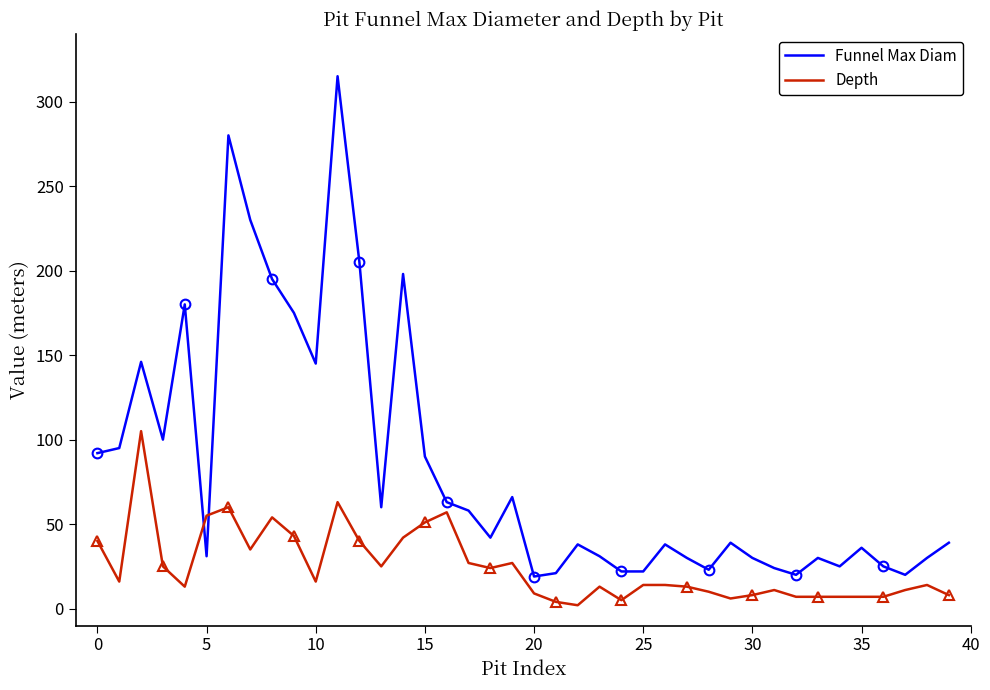

What is the difference between the maximum and minimum values in the Depth series?

103